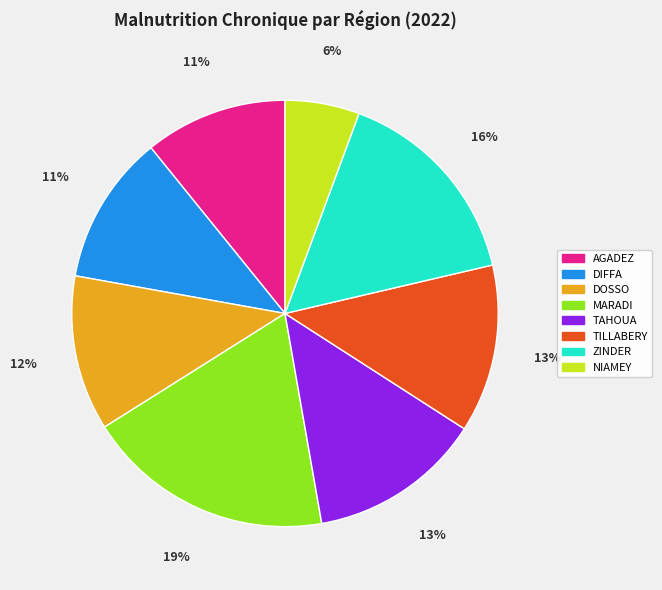

Approximately how many times larger is the value at DIFFA compared to MARADI?

0.6